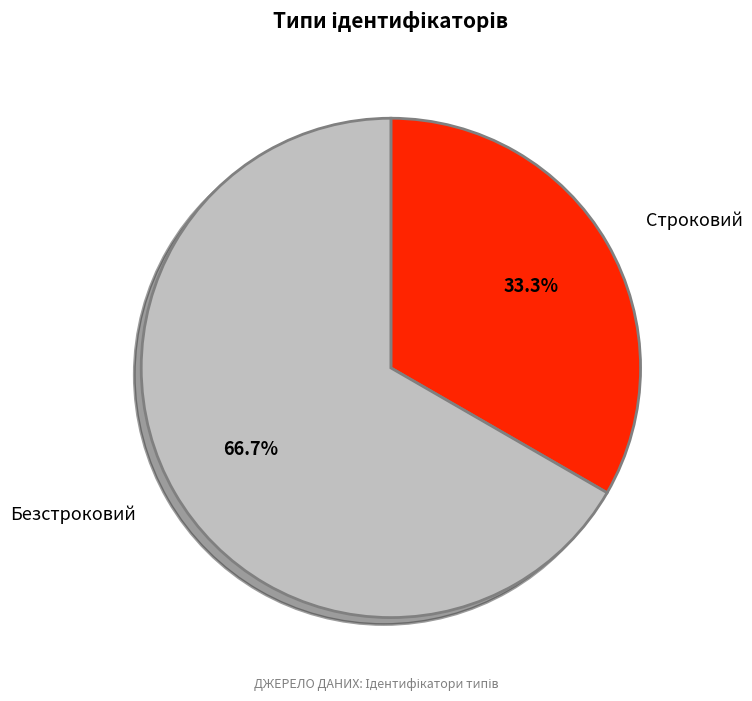

Do Безстроковий and Строковий together represent more than half of the pie?

Yes